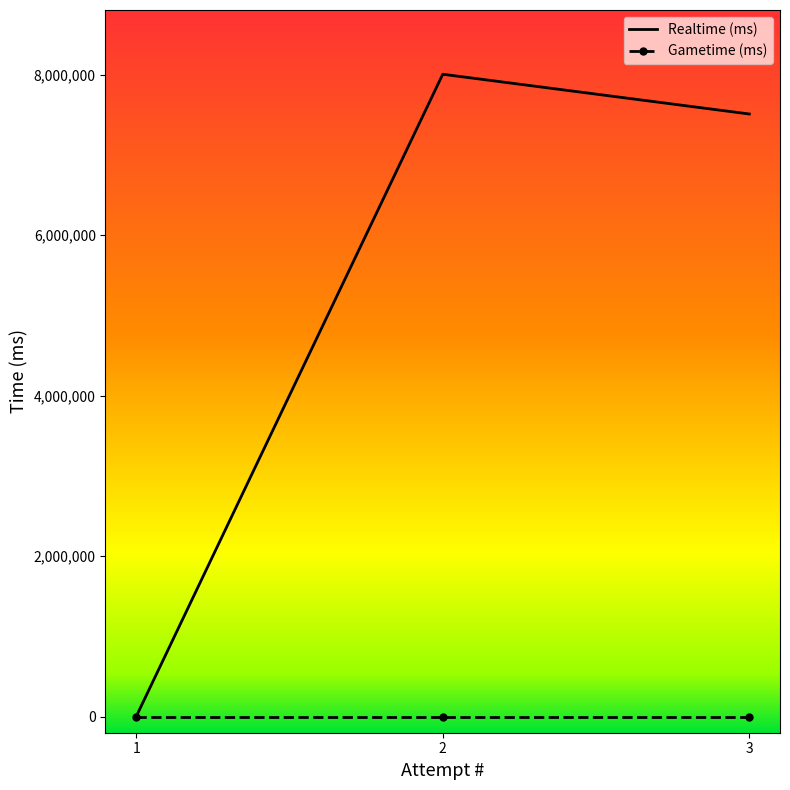

Which series has the largest range (max minus min)?

Realtime (ms)